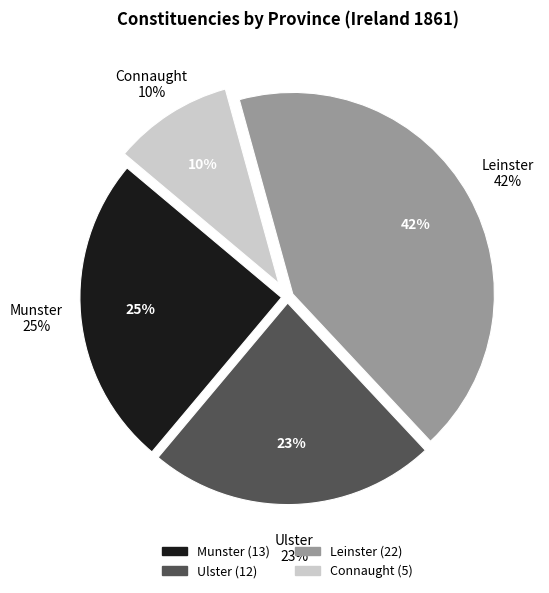

Which slice is the largest?

Leinster